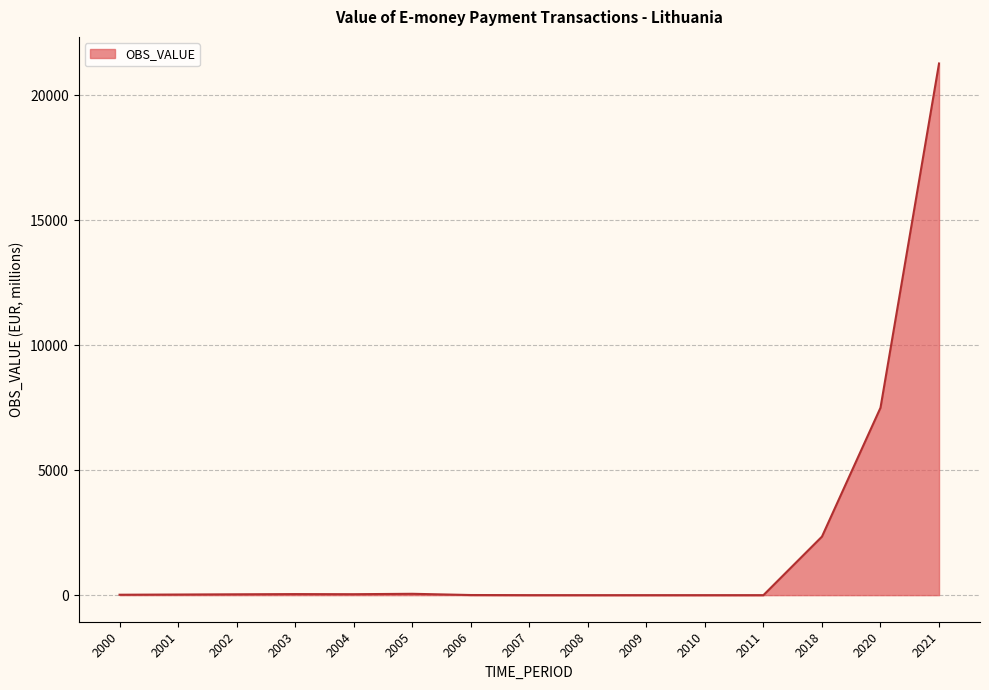

The chart shows a value of 34.0 at 2002. True or false?

True